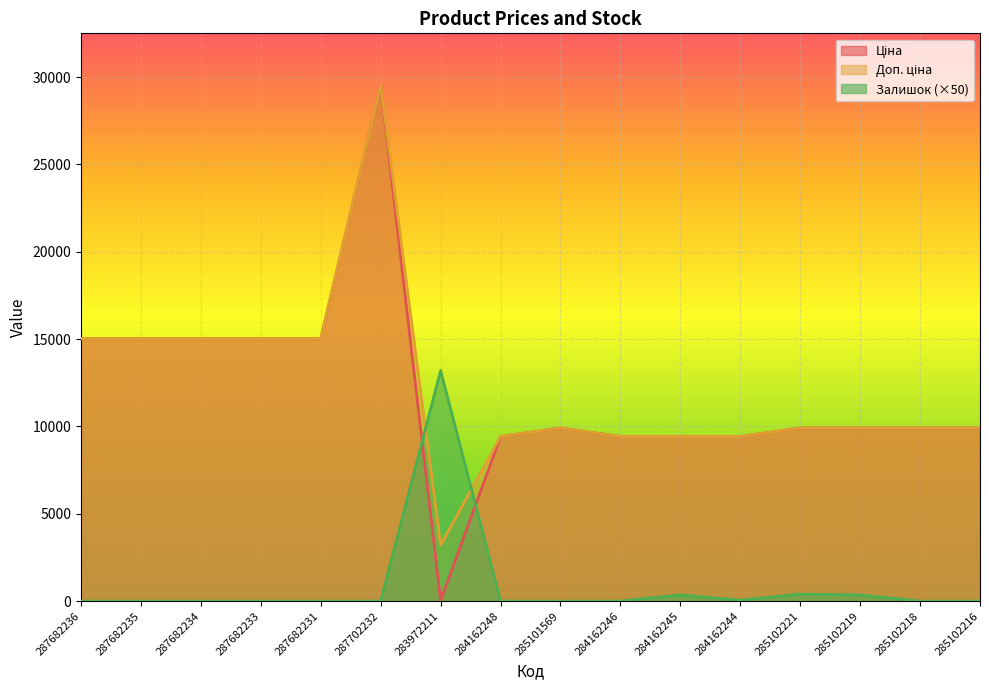

What is the difference between the second highest and minimum values in the Доп. ціна series?

11814.2